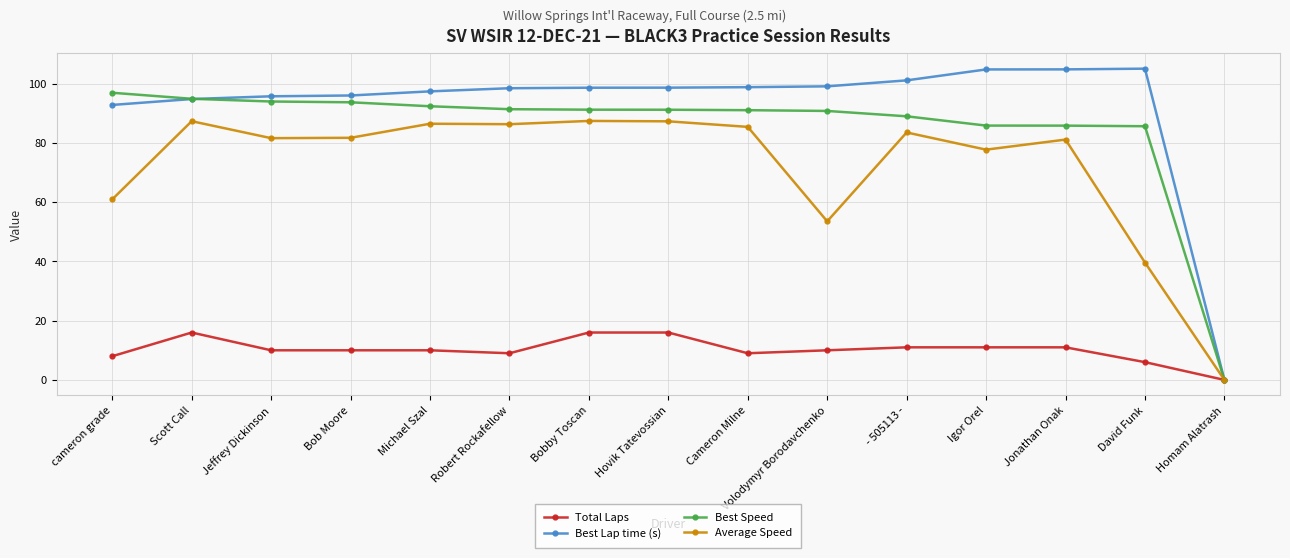

List the series in order of their peak value, highest first.

Best Lap time (s), Best Speed, Average Speed, Total Laps